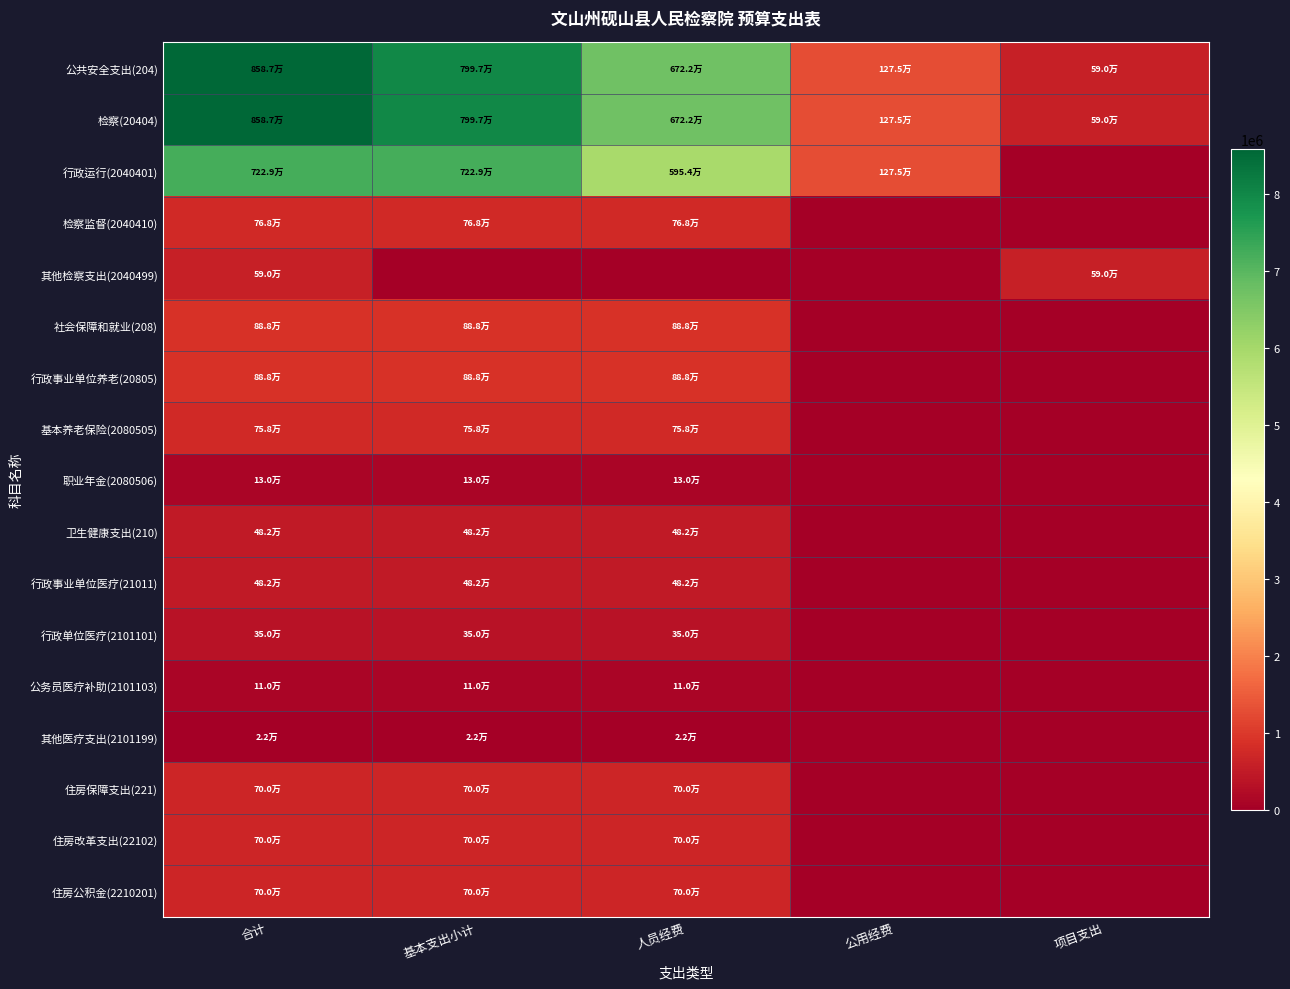

How many categories are shown in the chart?

5